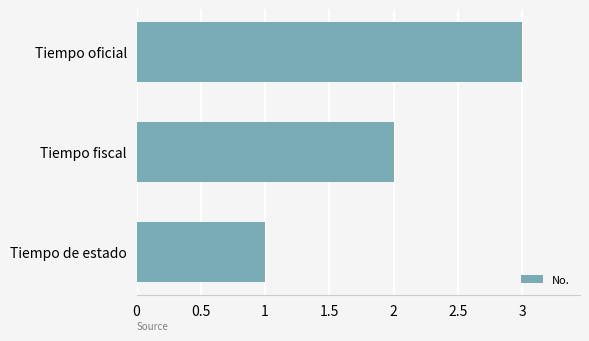

How many bars are there in total?

3